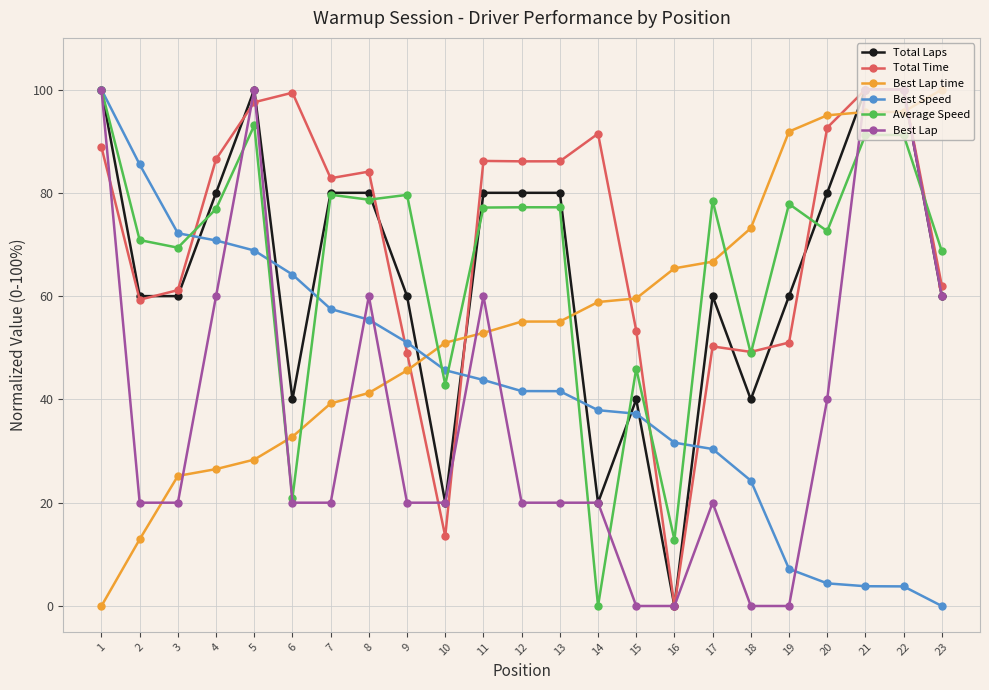

What is the sum of all Best Lap values?

880.0